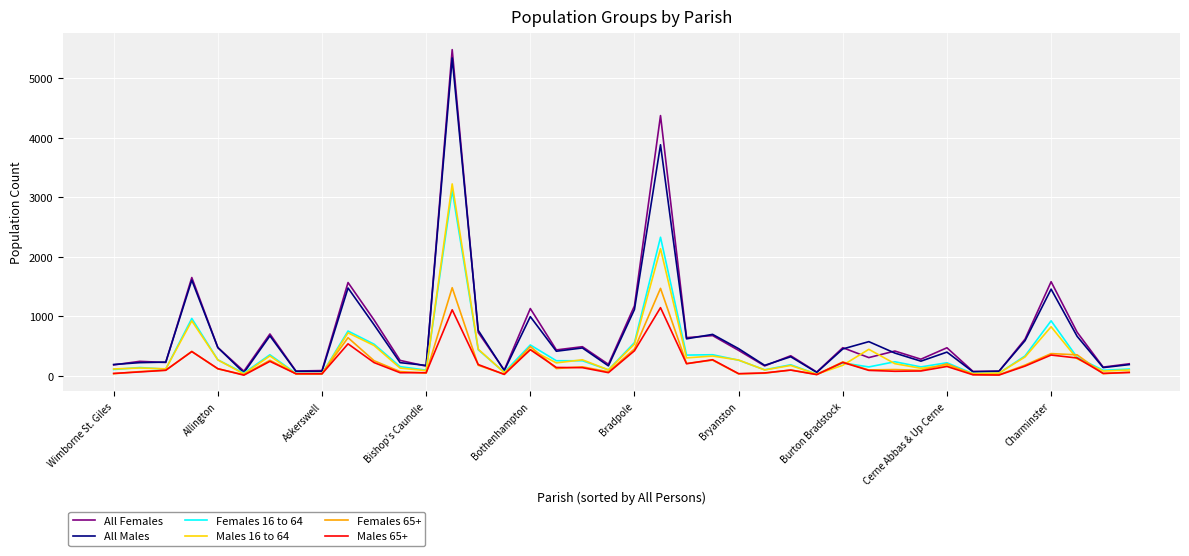

Does the chart display data point markers on the line(s)?

No